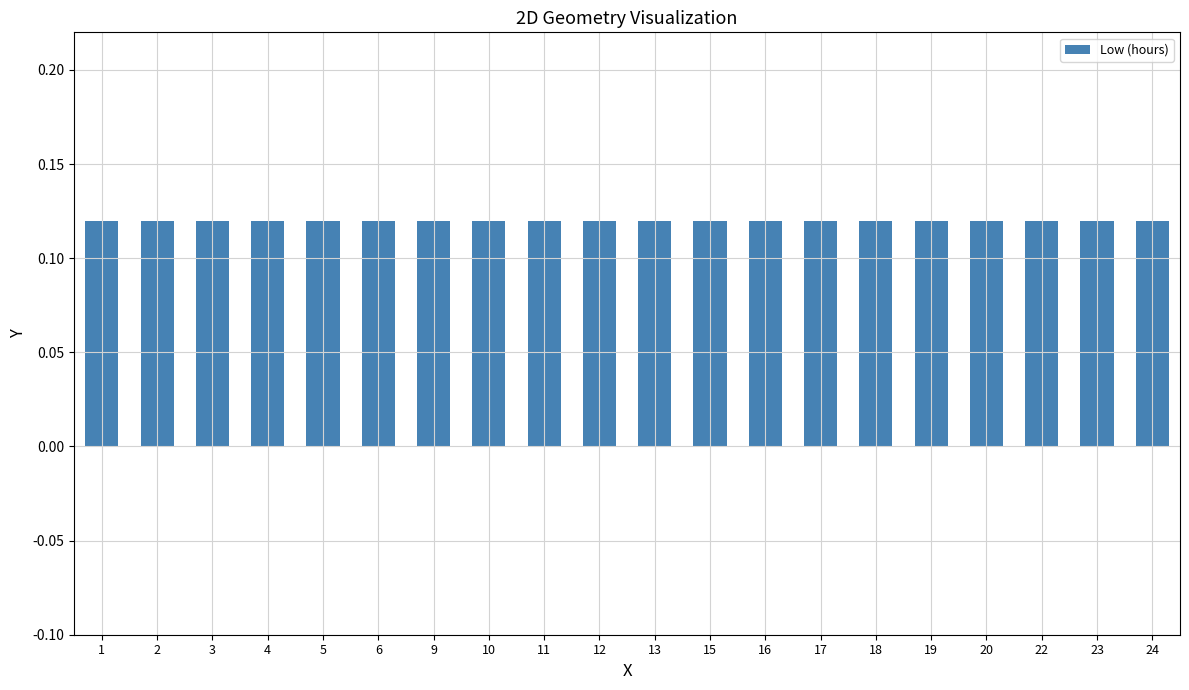

Rank the categories by value from highest to lowest.

9, 3, 2, 1, 10, 6, 13, 20, 19, 16, 17, 23, 11, 12, 22, 4, 24, 15, 18, 5